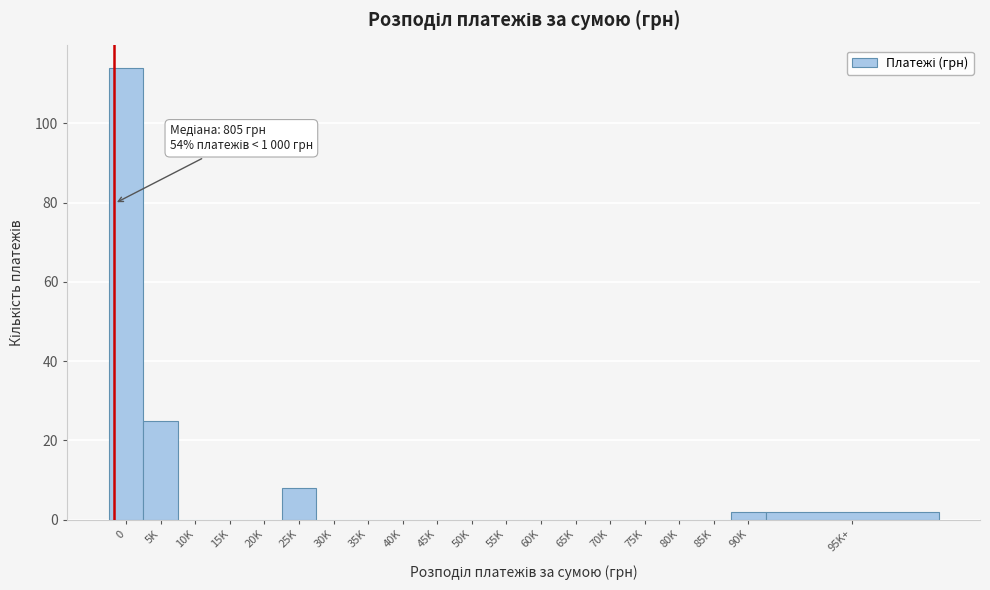

Reading right to left, extract all data points from this chart.

95K+=2	90K=2	85K=0	80K=0	75K=0	70K=0	65K=0	60K=0	55K=0	50K=0	45K=0	40K=0	35K=0	30K=0	25K=8	20K=0	15K=0	10K=0	5K=25	0=114